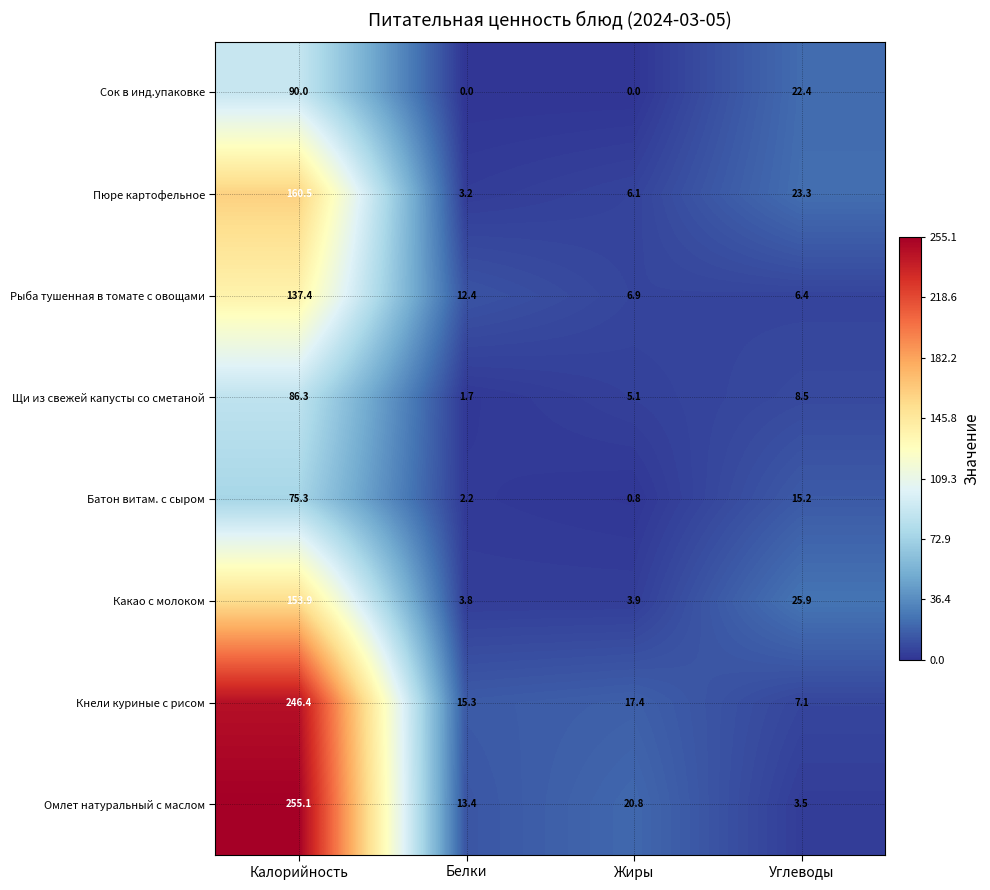

What is the difference between the Щи из свежей капусты со сметаной values at Углеводы and Калорийность?

77.8